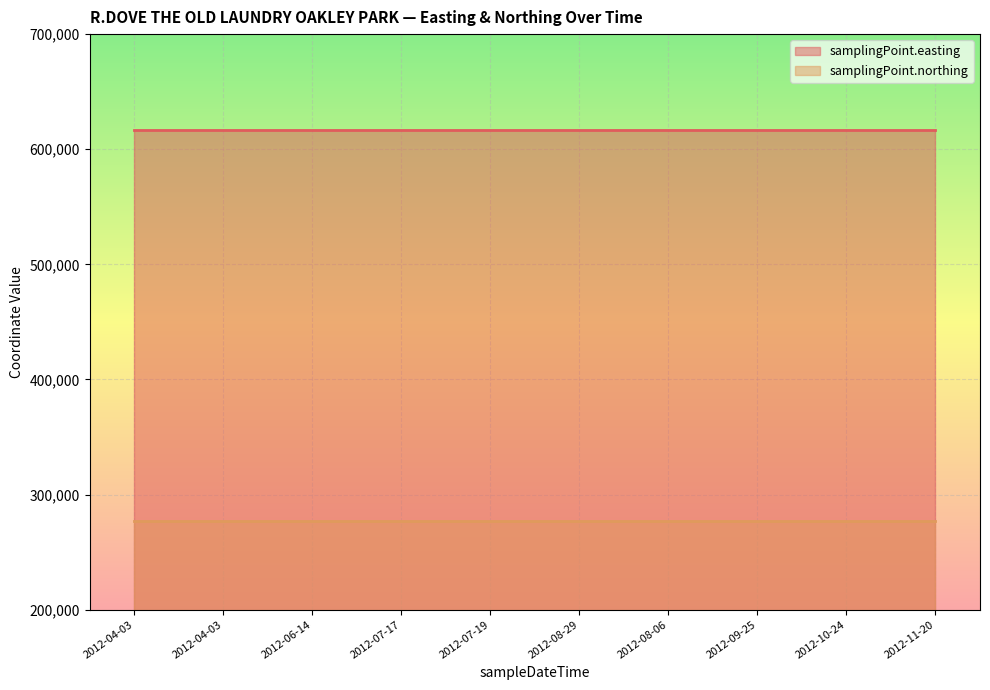

At which category does the chart reach its minimum across all series?

2012-04-03T12:00